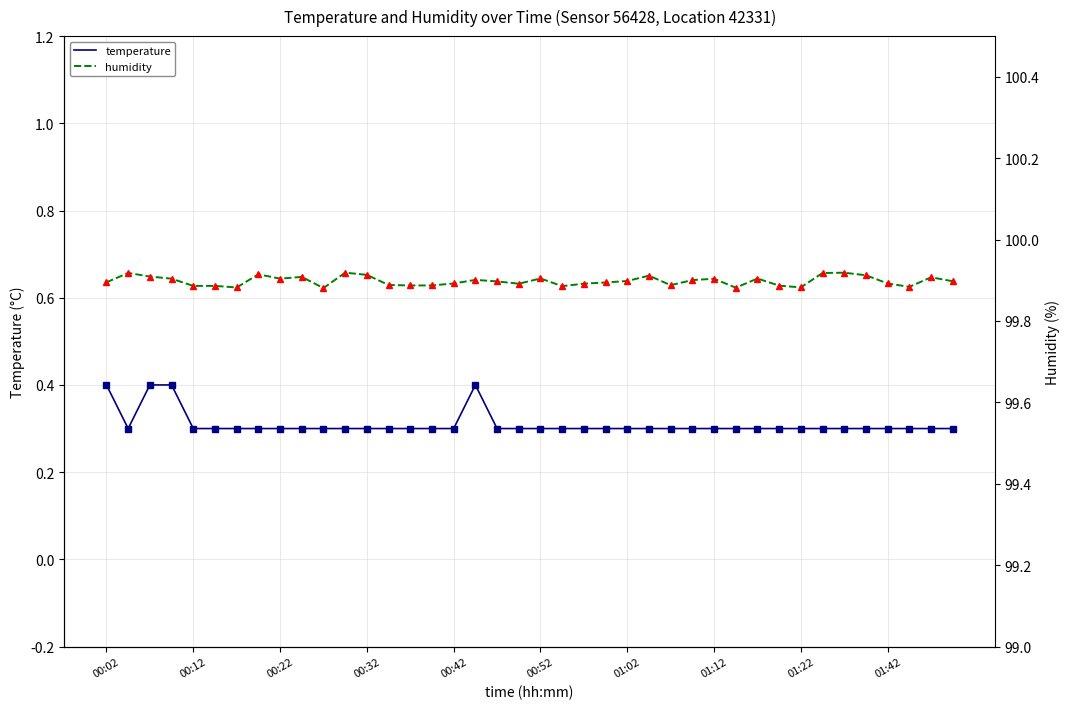

How many interior local valleys does the humidity series have?

10